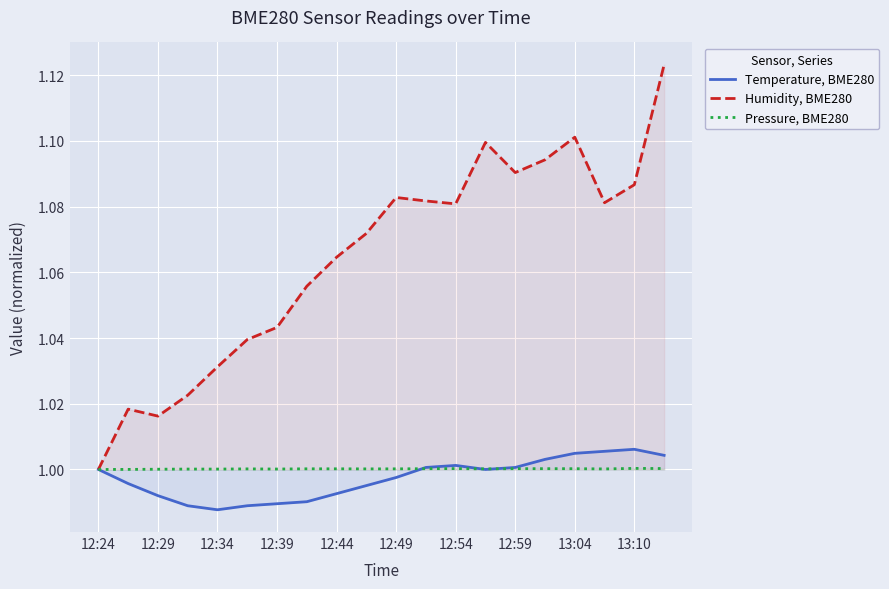

True or false: Pressure, BME280 and Temperature, BME280 intersect in this chart.

True